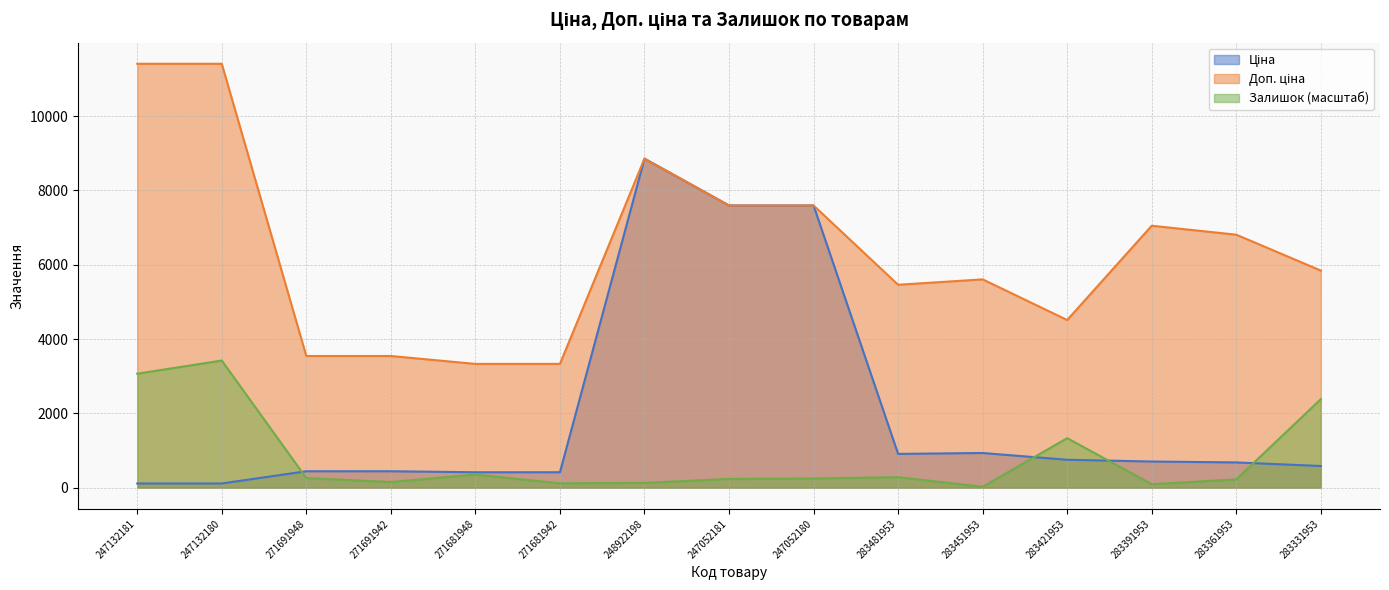

At 283481953, list the series in order from smallest to largest.

Залишок, Ціна, Доп. ціна